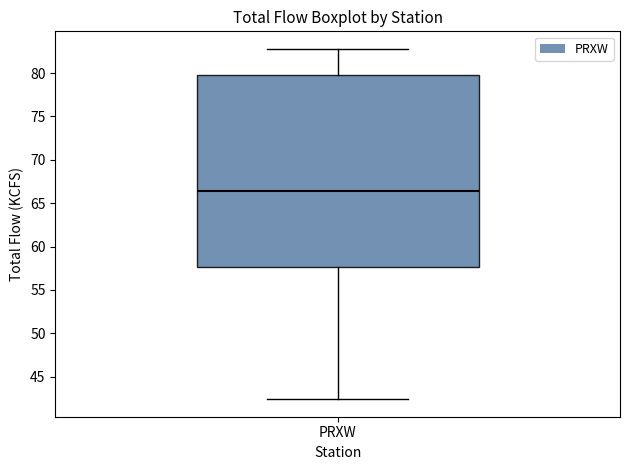

Where does the median line of the box for PRXW sit on the y-axis? The values are not printed on the chart, so give them approximately, as read against the axis.

66.5